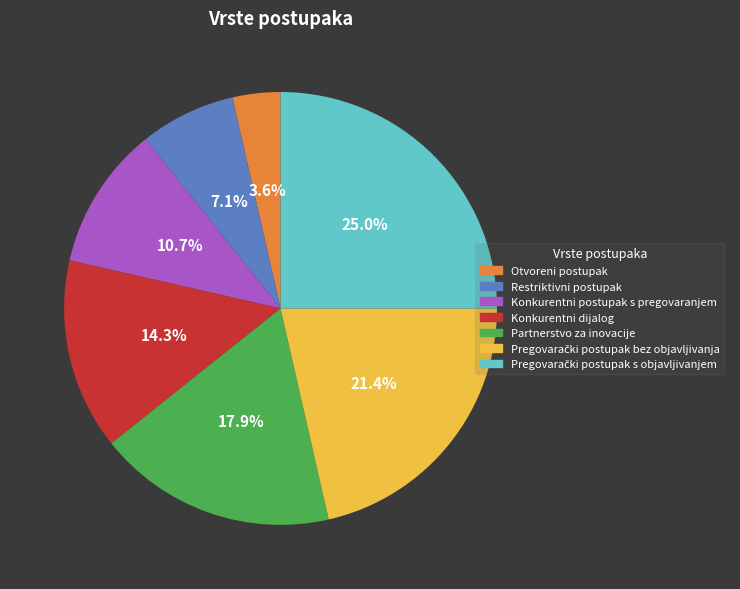

True or false: Restriktivni postupak accounts for 7% of the total.

True